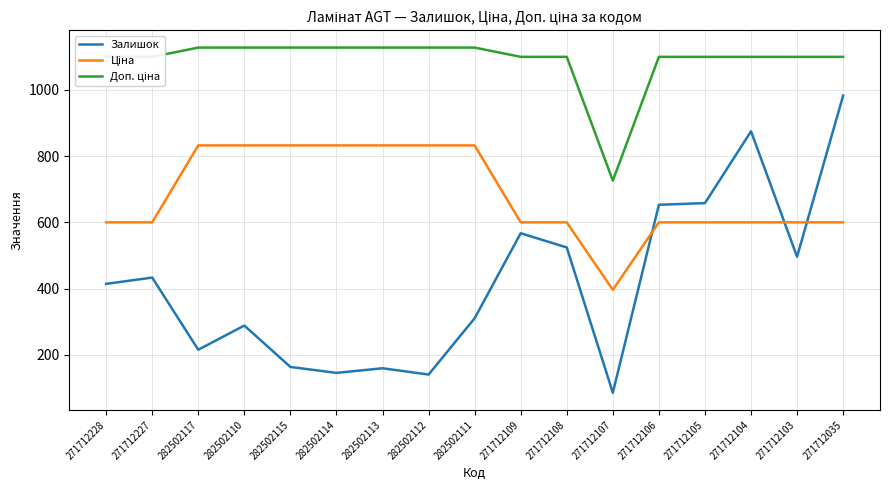

What is the spread (max minus min) of values at 271712035?

500.1